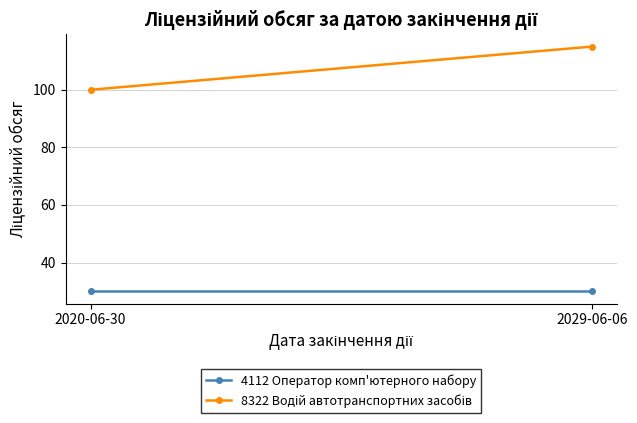

What are all the series names shown in the legend?

4112 Оператор комп'ютерного набору, 8322 Водій автотранспортних засобів